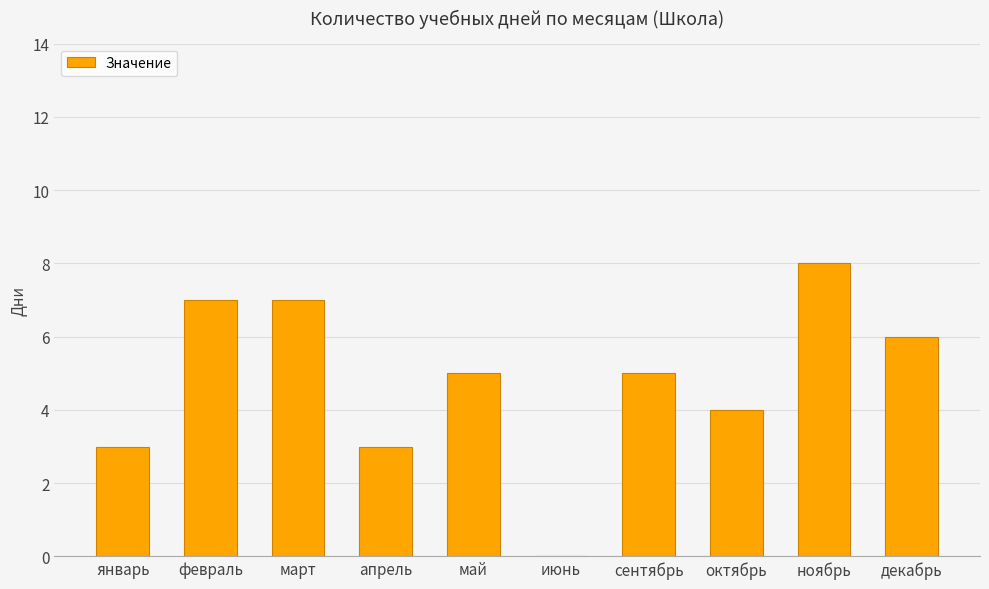

At which category does the chart reach its peak across all series?

ноябрь